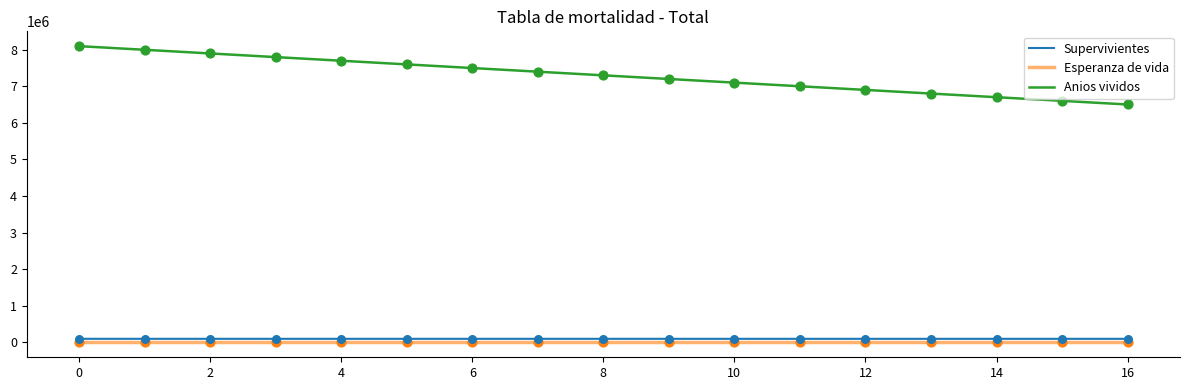

What is the minimum value for Anios vividos?

6499135.2